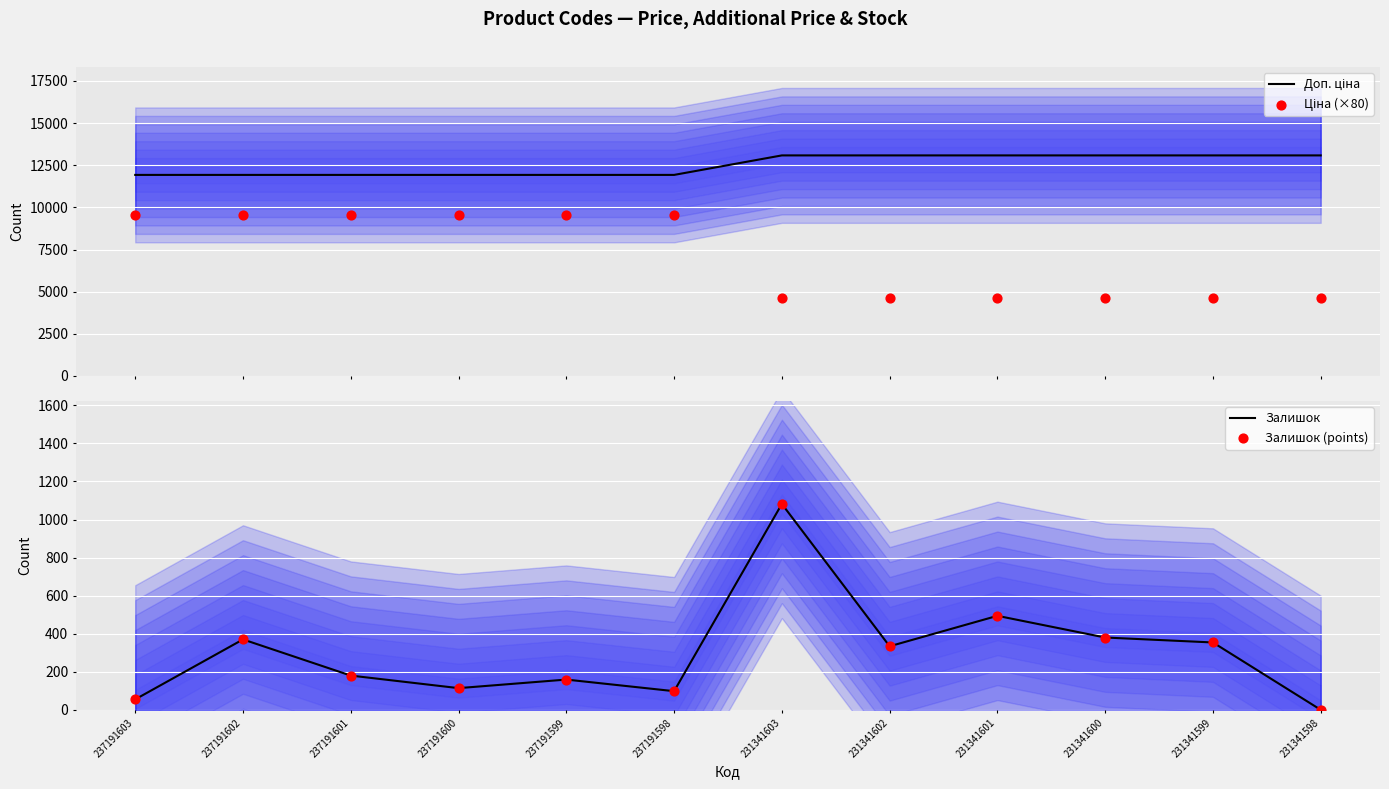

What are all the series names shown in the legend?

Доп. ціна, Ціна (×80), Залишок, Залишок (points)